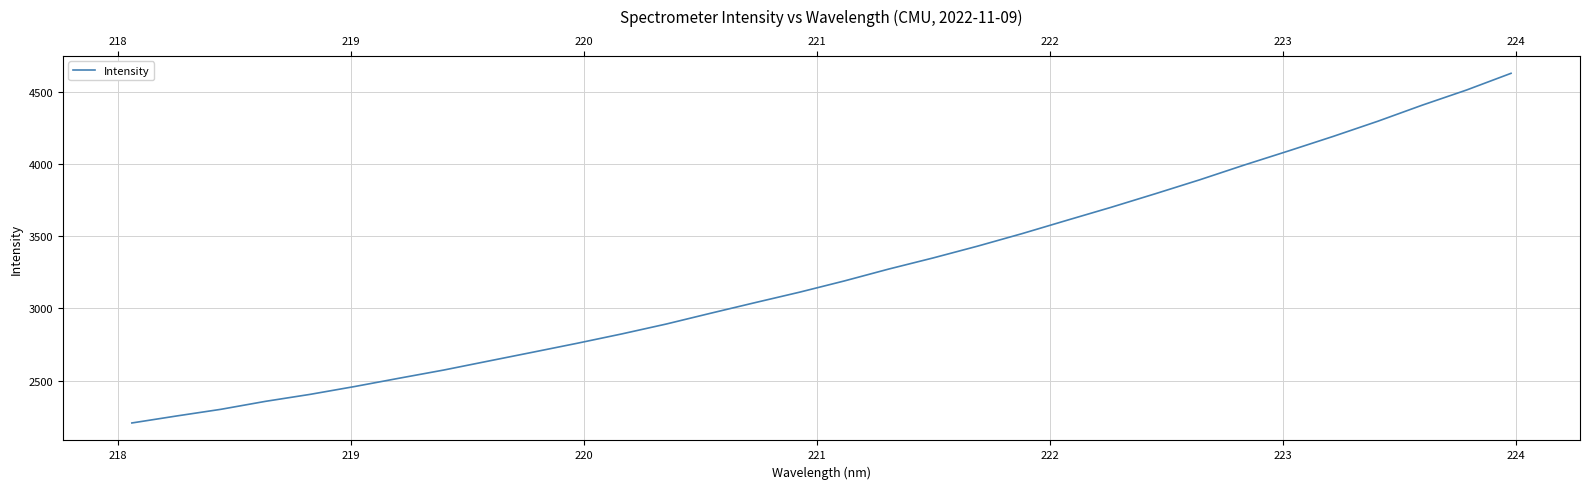

What is the sum of all values?

103910.8